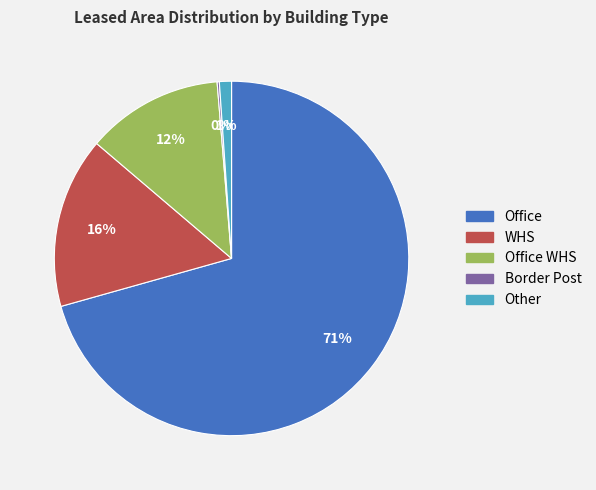

Between Office WHS and Other, which is larger?

Office WHS